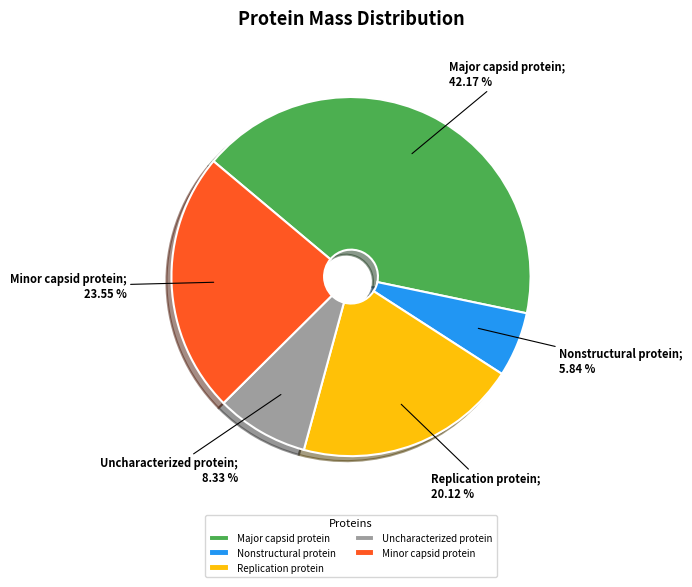

What percentage is the Uncharacterized protein slice, to the nearest percent?

8%